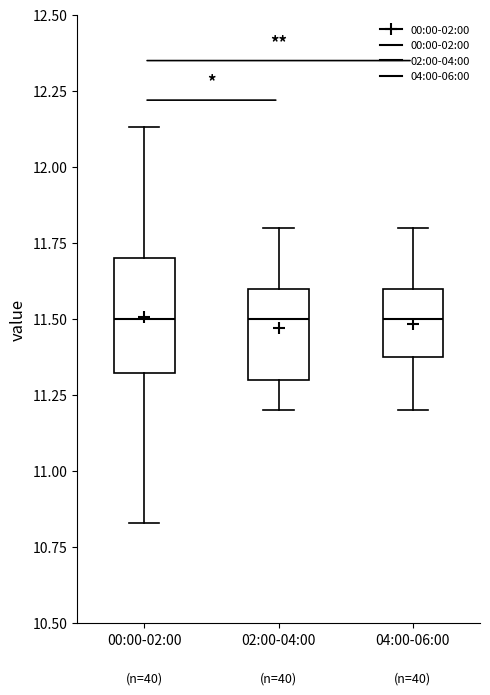

Reading left to right, read every box against the y-axis: the position of its median line, the range the box covers, and the ends of its whiskers. The values are not printed on the chart, so give them approximately, as read against the axis.

00:00-02:00: median 11.50, box 11.30 to 11.70, whiskers 10.85 to 12.15
02:00-04:00: median 11.50, box 11.30 to 11.60, whiskers 11.20 to 11.80
04:00-06:00: median 11.50, box 11.40 to 11.60, whiskers 11.20 to 11.80